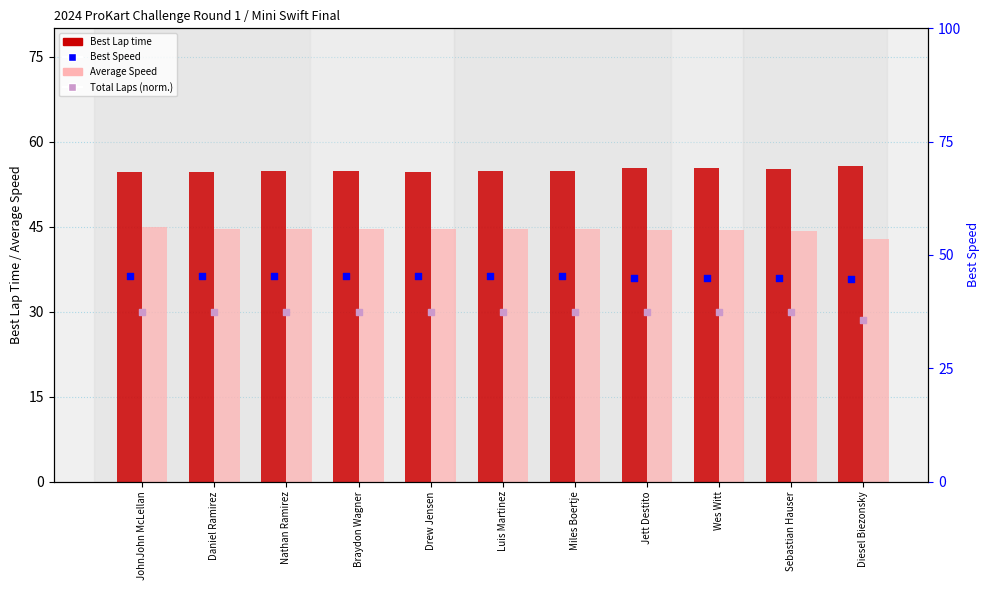

At how many categories does at least one series exceed 41?

11